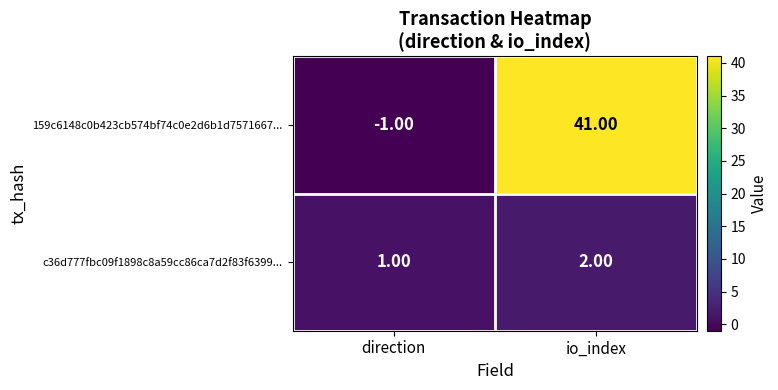

How many data points does each series have?

2